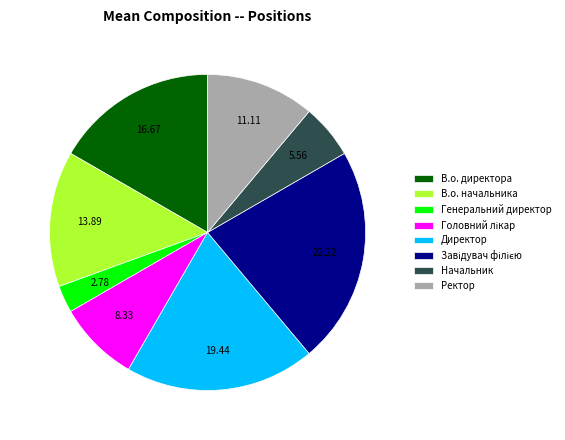

Which slice is the smallest?

Генеральний директор